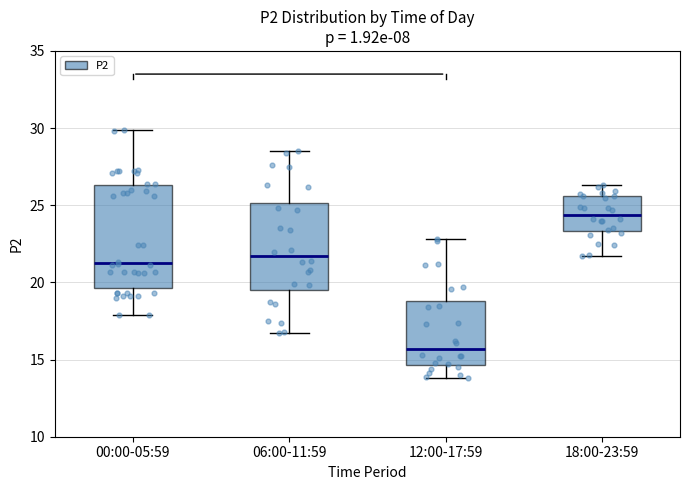

Reading left to right, transcribe this box plot: for each box, give where its median line is, the range the box spans, and where its two whiskers end, as read against the y-axis. The values are not printed on the chart, so give them approximately, as read against the axis.

00:00-05:59: median 21.5, box 19.5 to 26.5, whiskers 18.0 to 30.0
06:00-11:59: median 21.5, box 19.5 to 25.0, whiskers 16.5 to 28.5
12:00-17:59: median 15.5, box 14.5 to 19.0, whiskers 14.0 to 23.0
18:00-23:59: median 24.5, box 23.5 to 25.5, whiskers 21.5 to 26.5